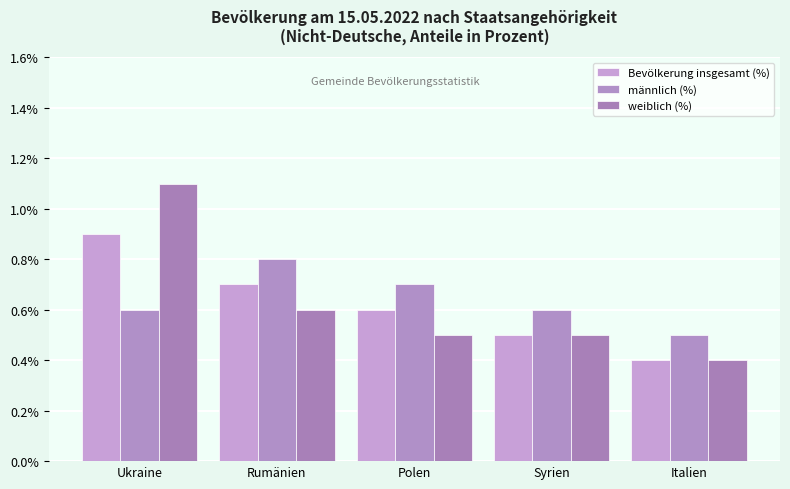

What is the average value of the weiblich (%) series?

0.6